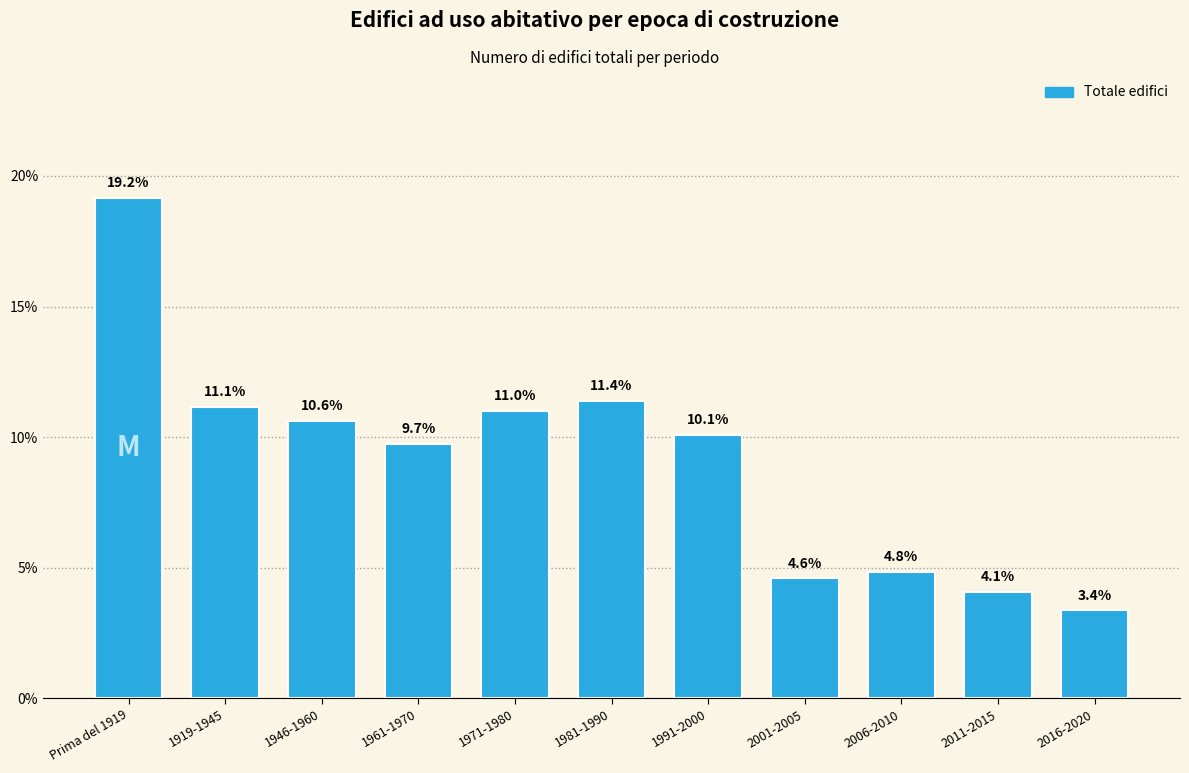

Reading left to right, extract all data points from this chart.

Prima del 1919=19.2	1919-1945=11.1	1946-1960=10.6	1961-1970=9.7	1971-1980=11.0	1981-1990=11.4	1991-2000=10.1	2001-2005=4.6	2006-2010=4.8	2011-2015=4.1	2016-2020=3.4